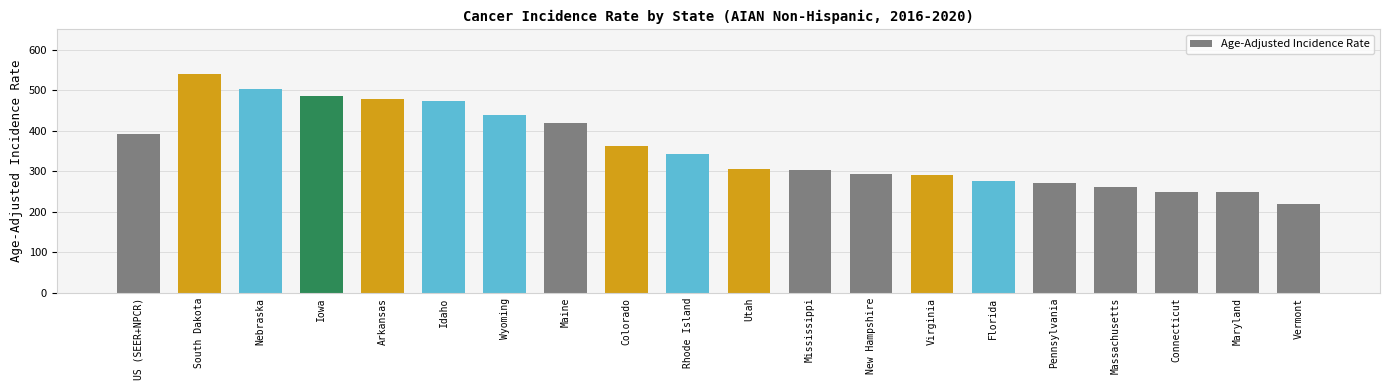

The chart shows a value of 734.1 at Maine. True or false?

False